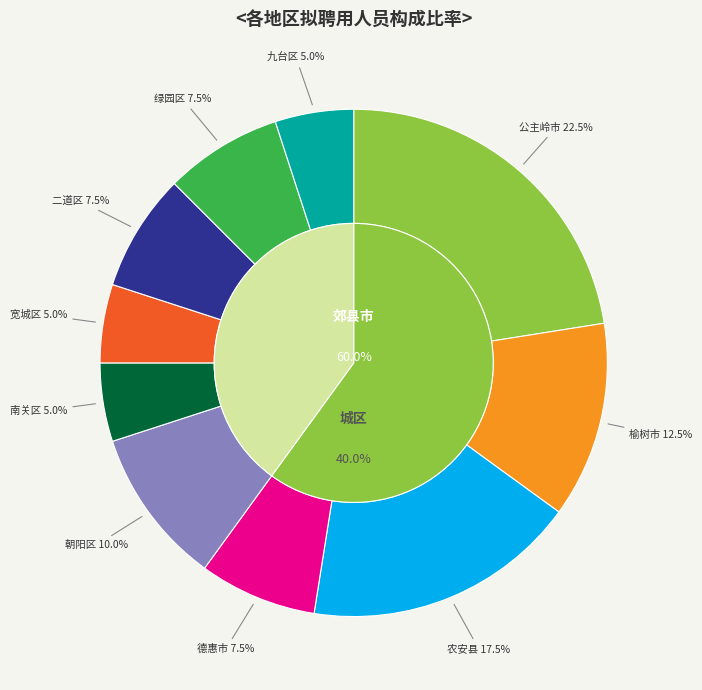

Is there a majority slice in this chart?

No